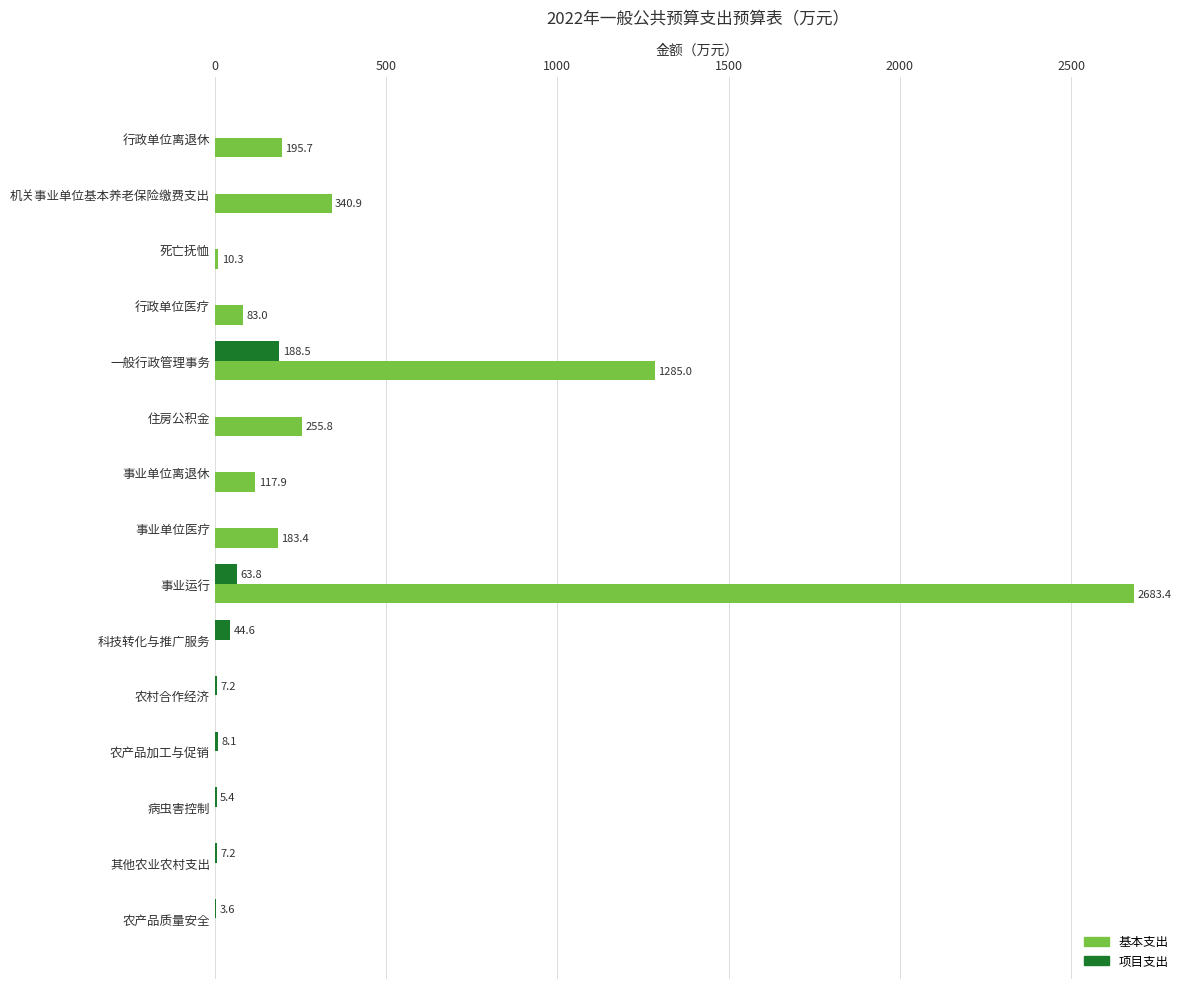

Which series has the largest total across all categories?

基本支出